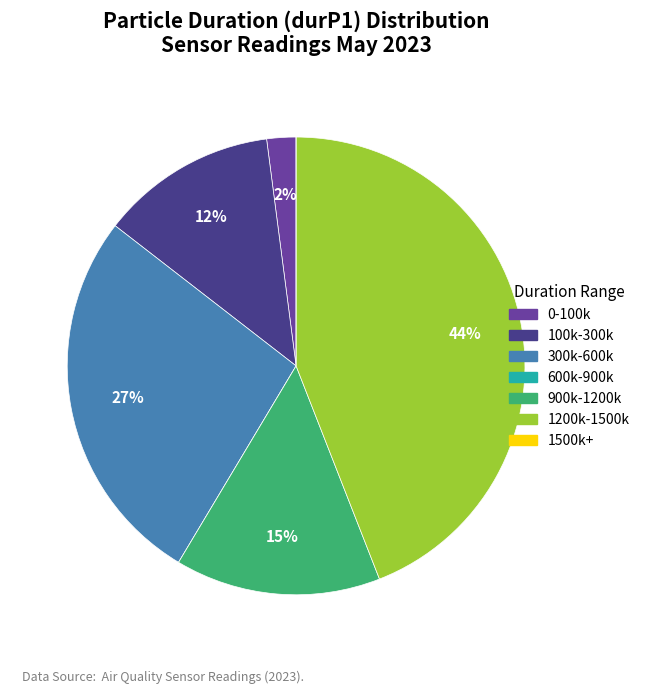

Is there any slice that represents more than half of the pie?

No